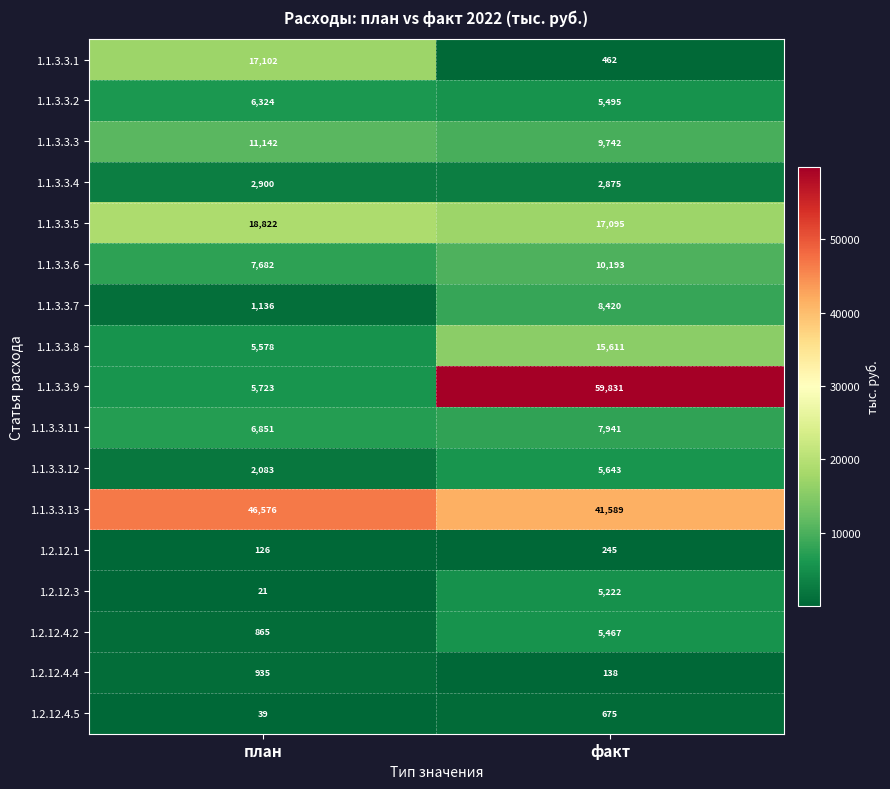

Which series has the largest total across all categories?

1.1.3.3.13